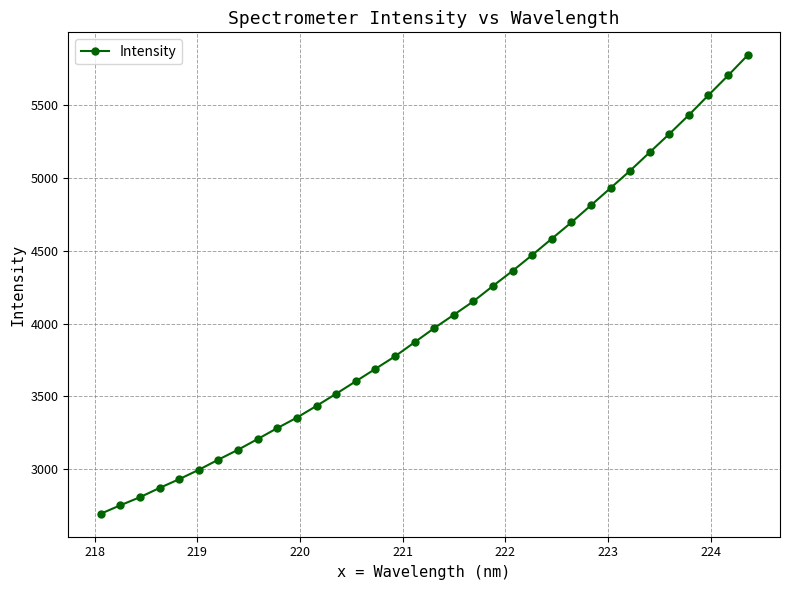

What is the difference between the maximum and minimum values?

3145.1